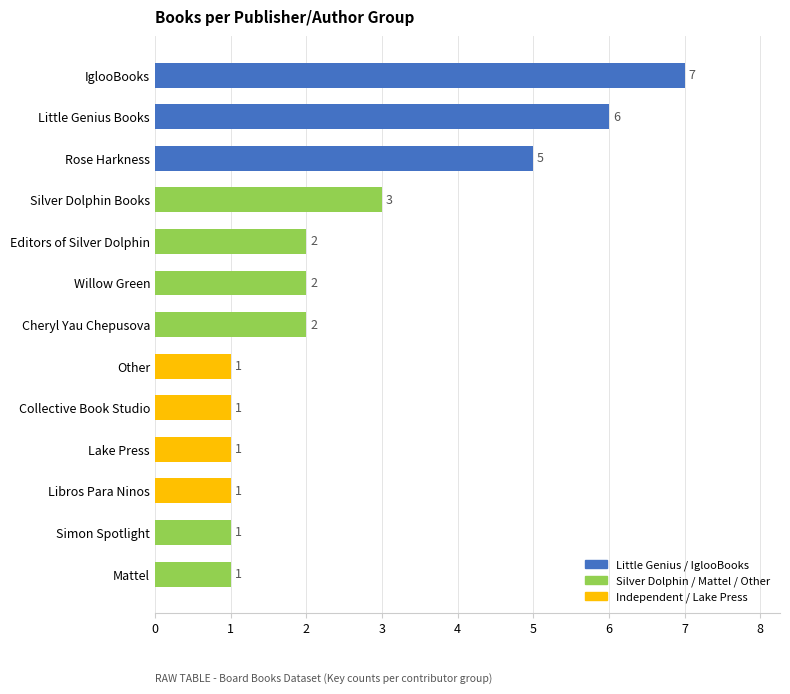

What is the difference between the second highest and second lowest values?

5